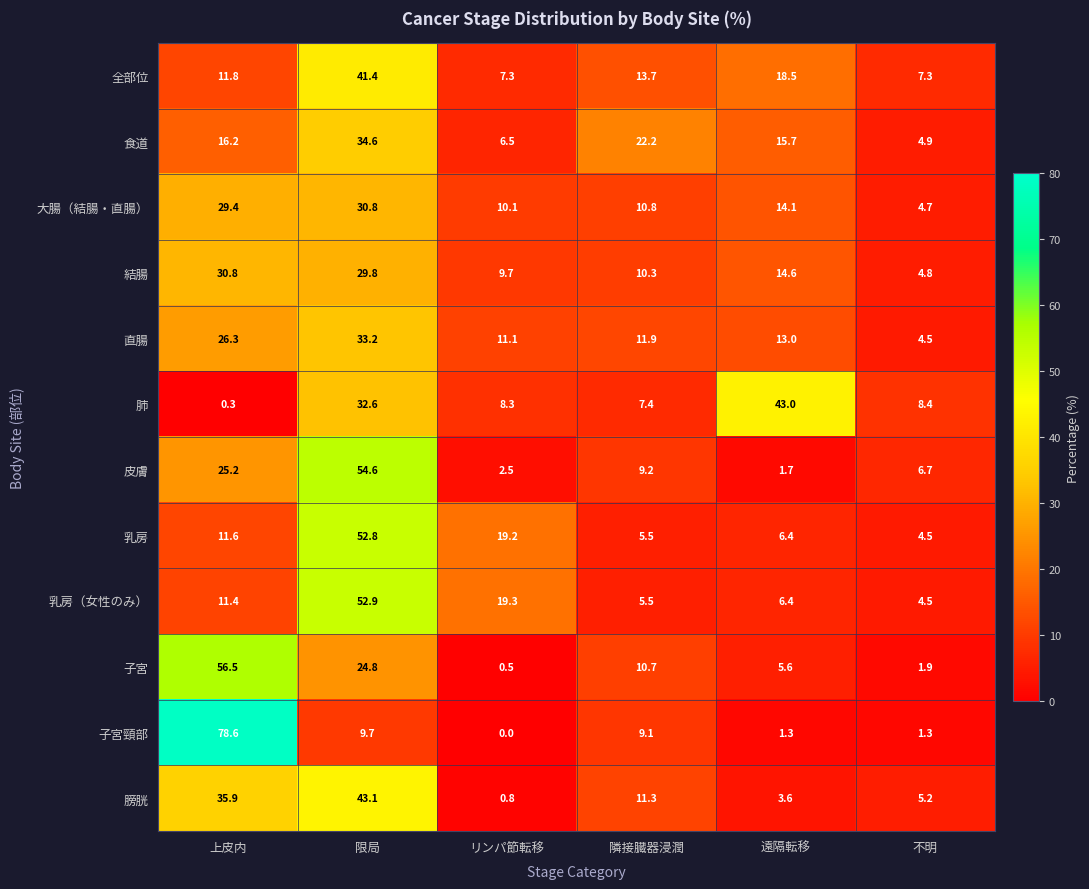

At which category is the sum across all series the highest?

限局